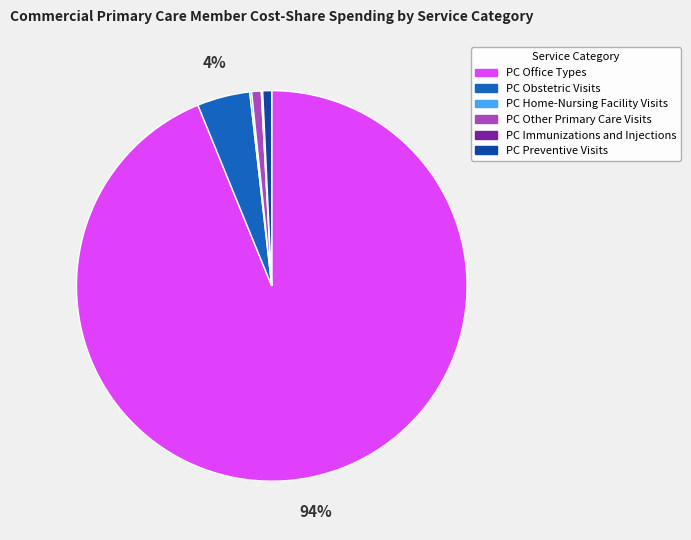

Between PC Preventive Visits and PC Obstetric Visits, which is larger?

PC Obstetric Visits